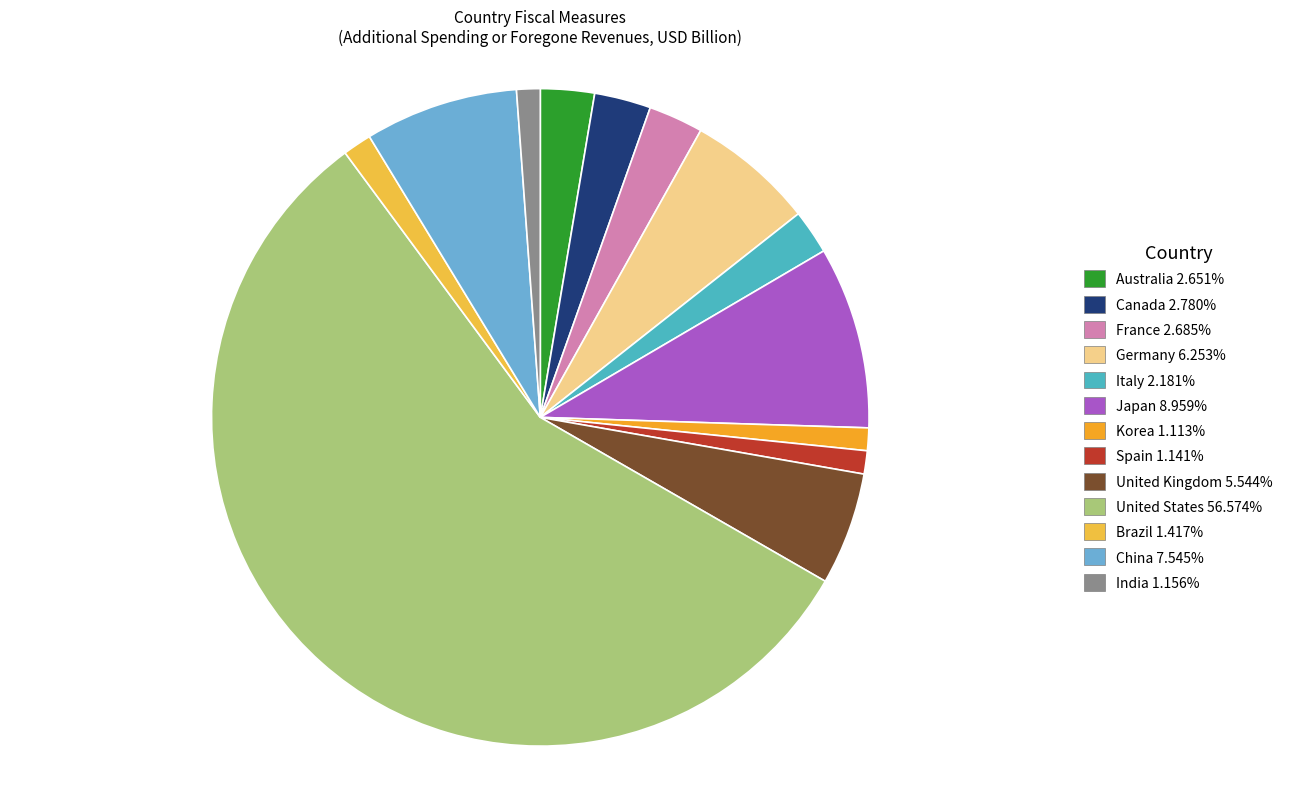

Which category has the biggest portion of the pie?

United States